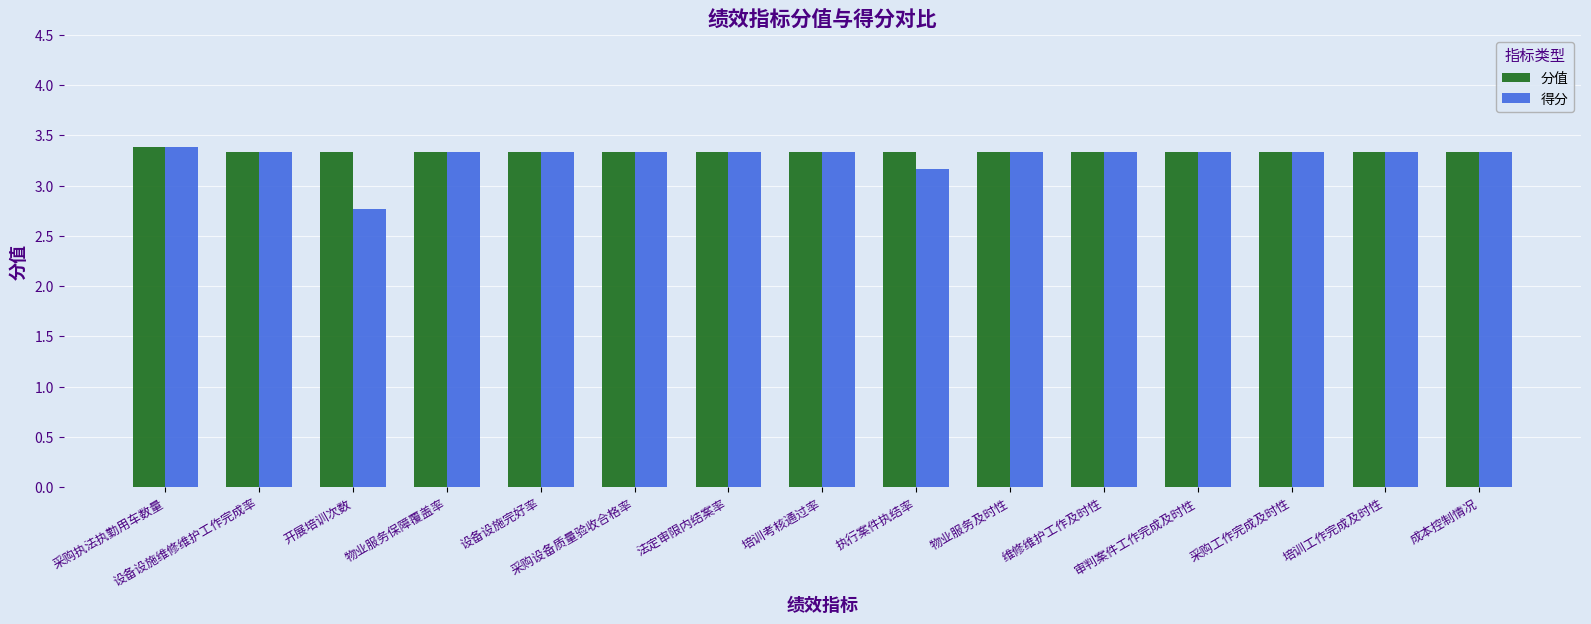

Which series has the widest spread of values?

得分